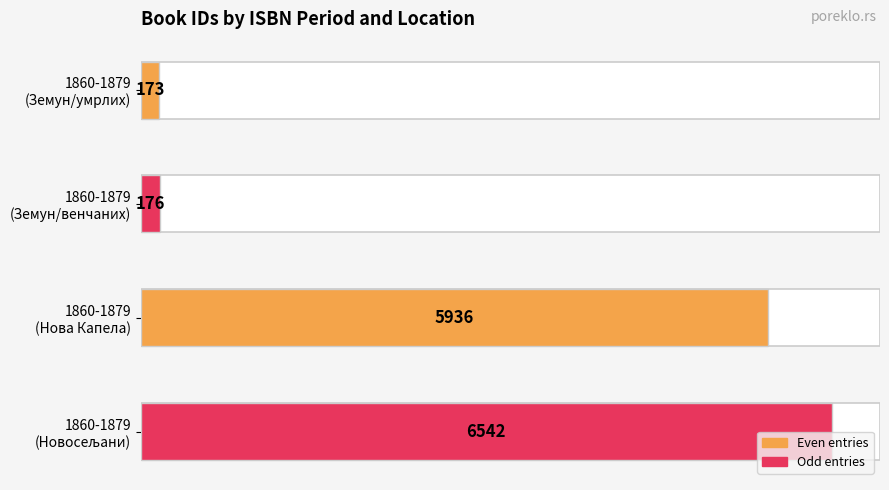

How many data points are less than 5936?

2